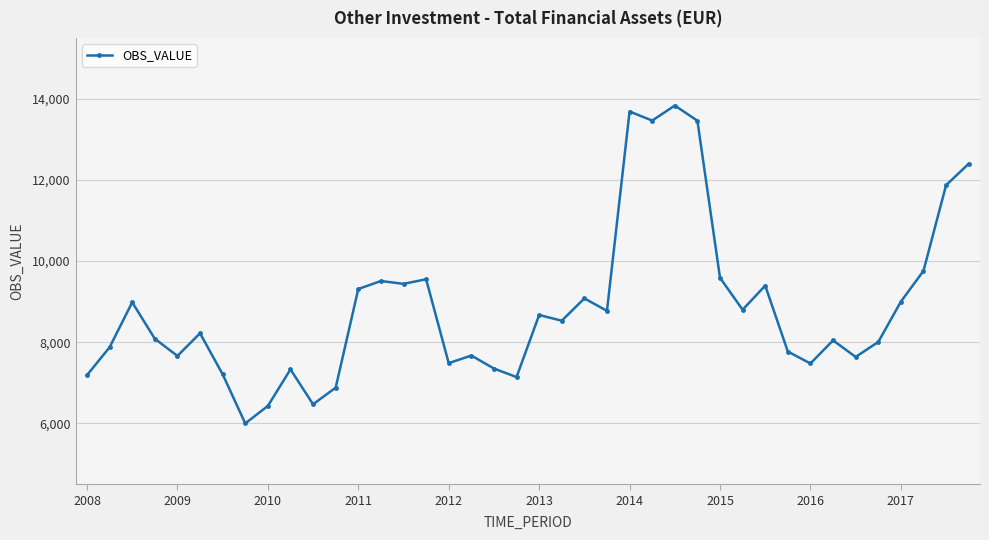

What is the value of the 3rd point from the left?

8984.4